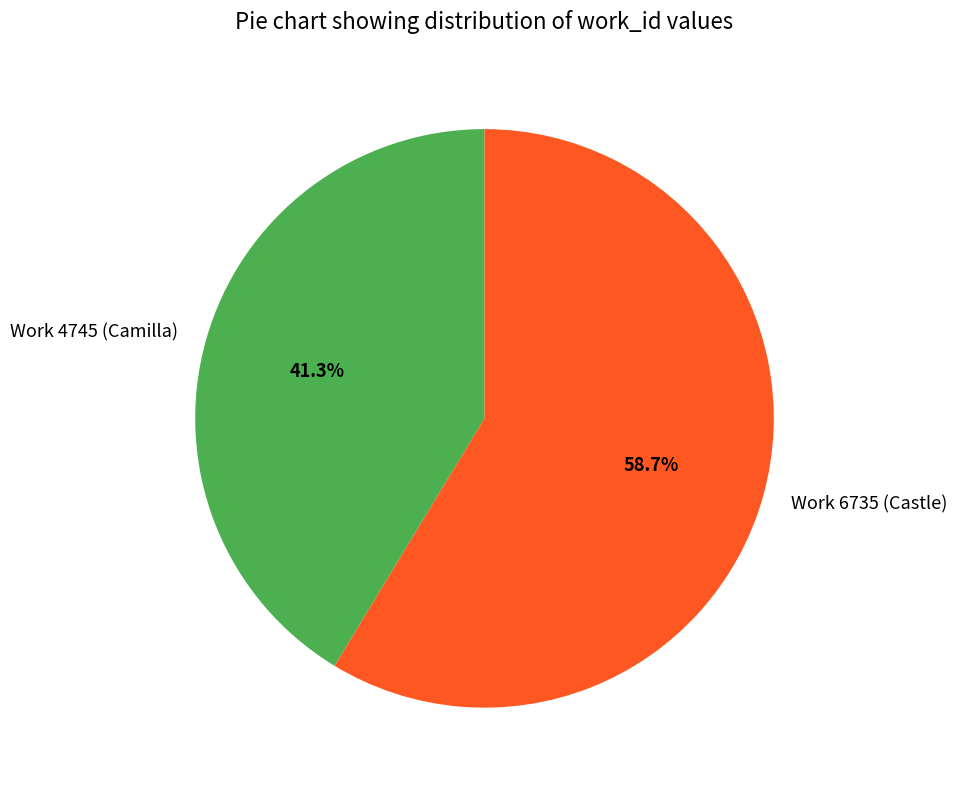

What percentage is NOT represented by Work 4745 (Camilla)?

58.7%